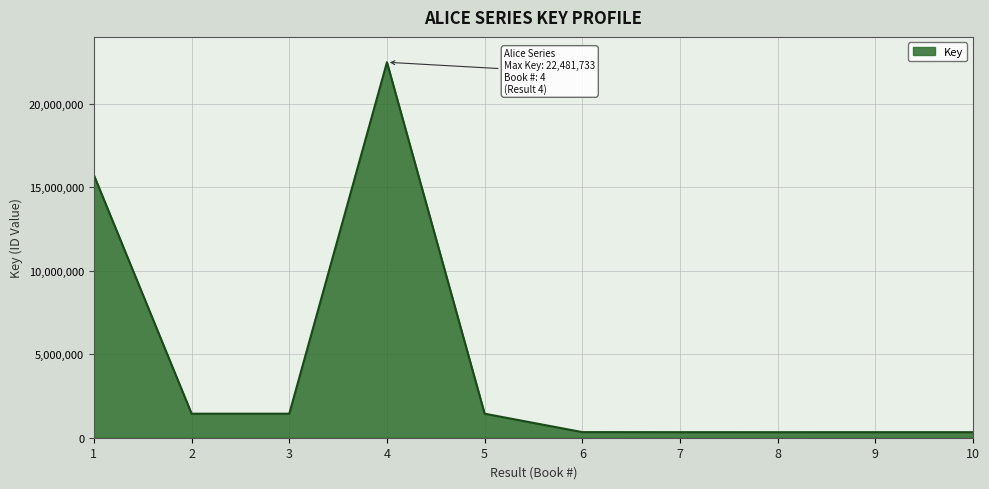

Does the chart display data point markers on the line(s)?

No